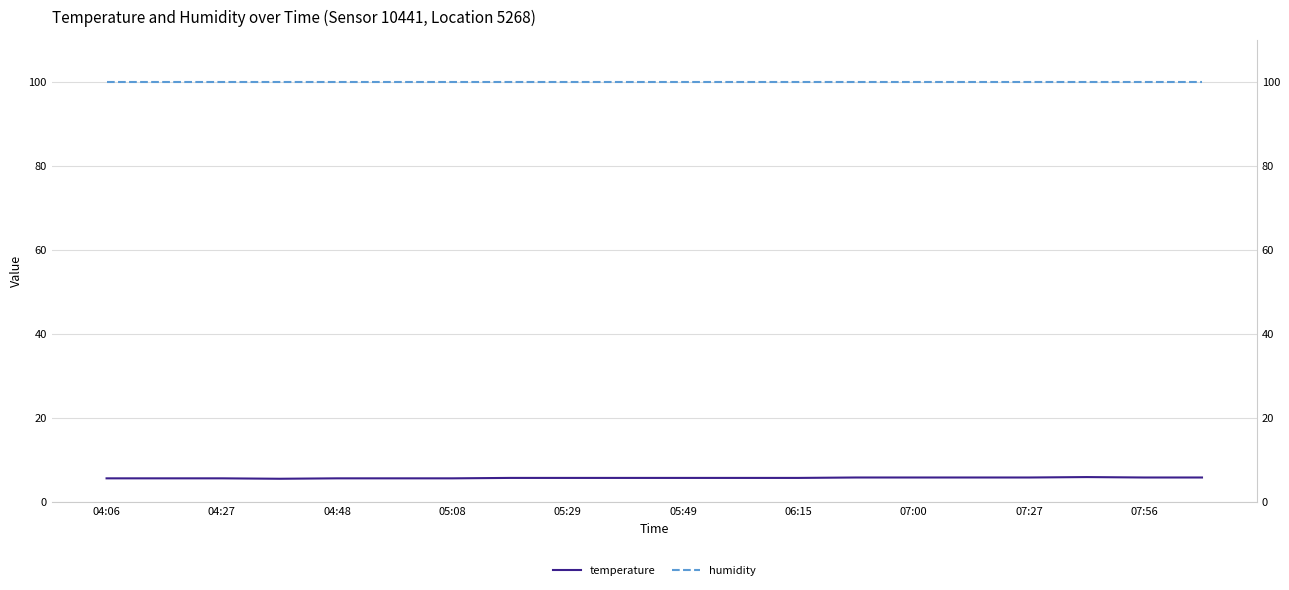

Count the temperature values in the range 5 to 6.

20